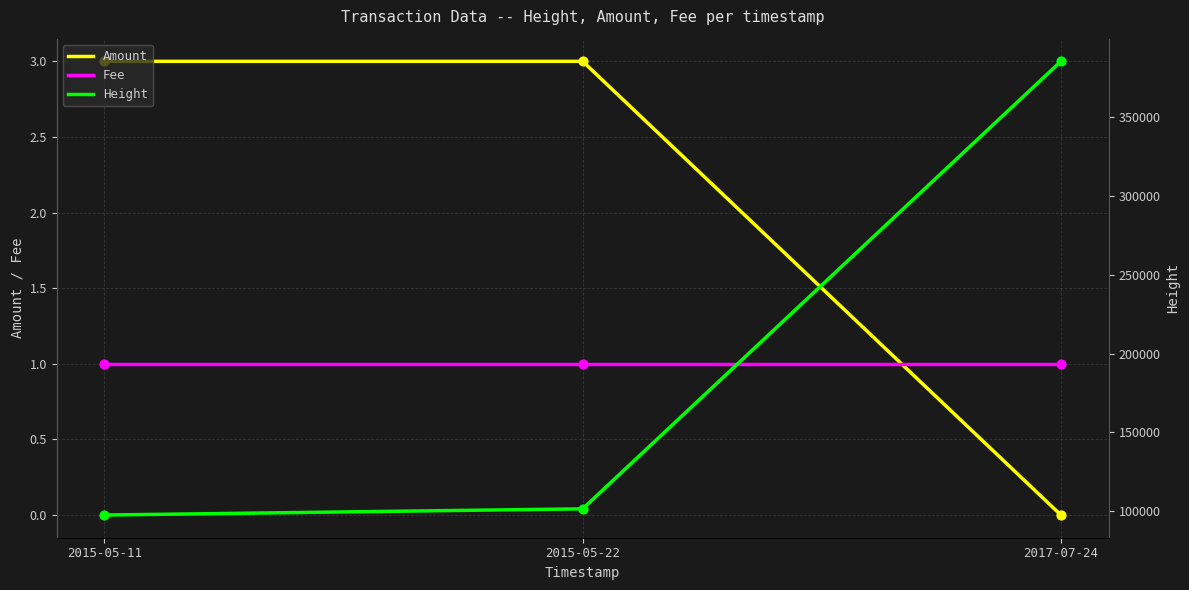

Which series contains the highest Y value?

Height